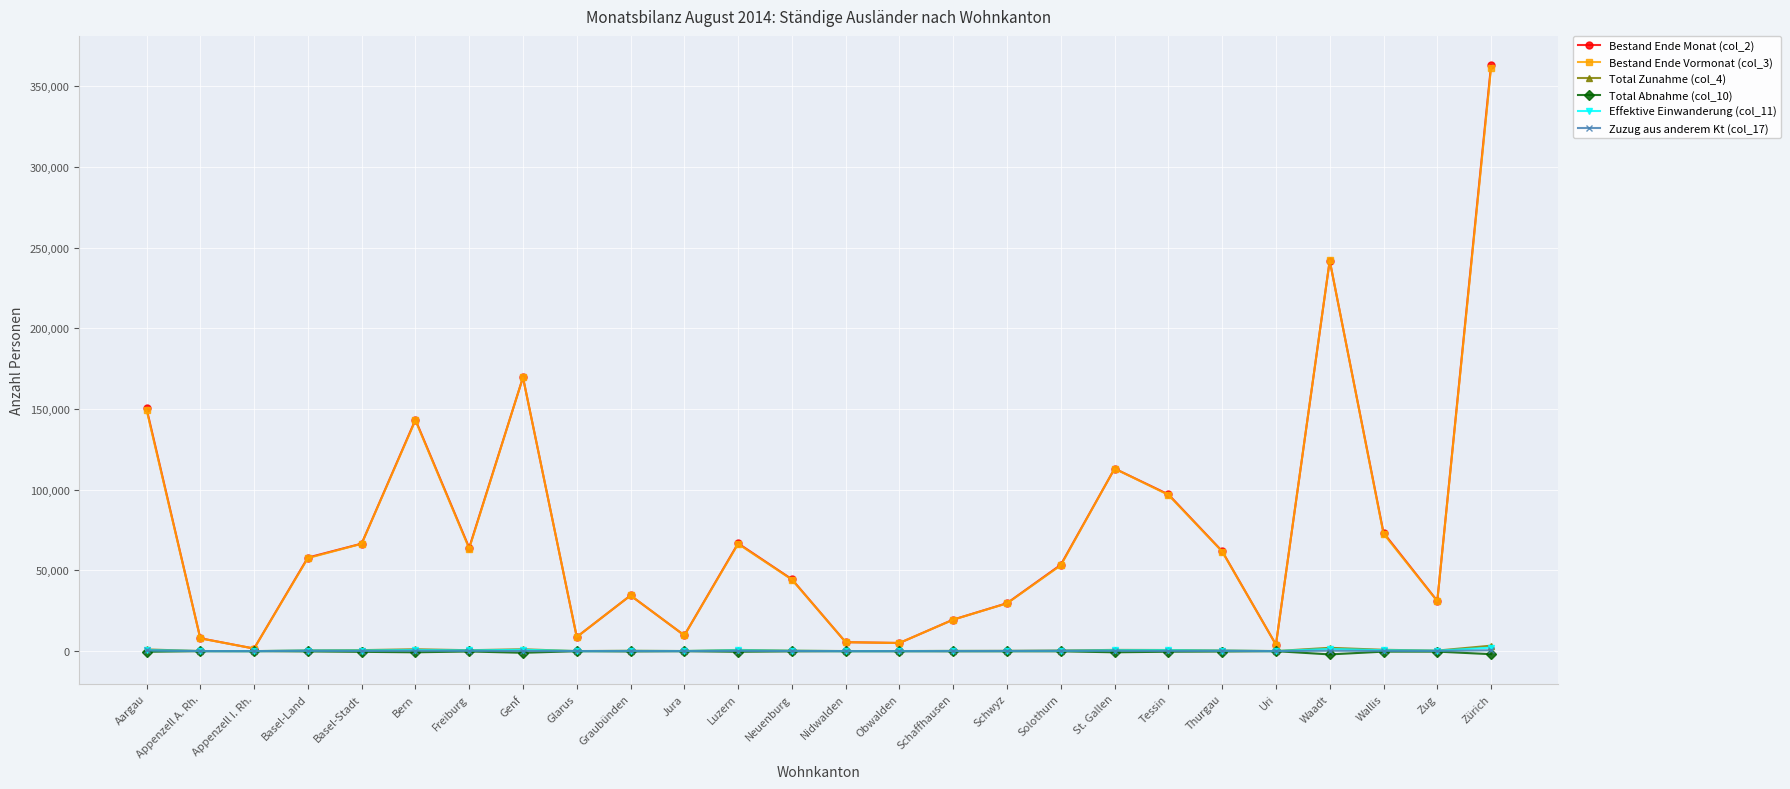

What is the sum of the Total Zunahme (col_4) values at Waadt and Nidwalden?

2118